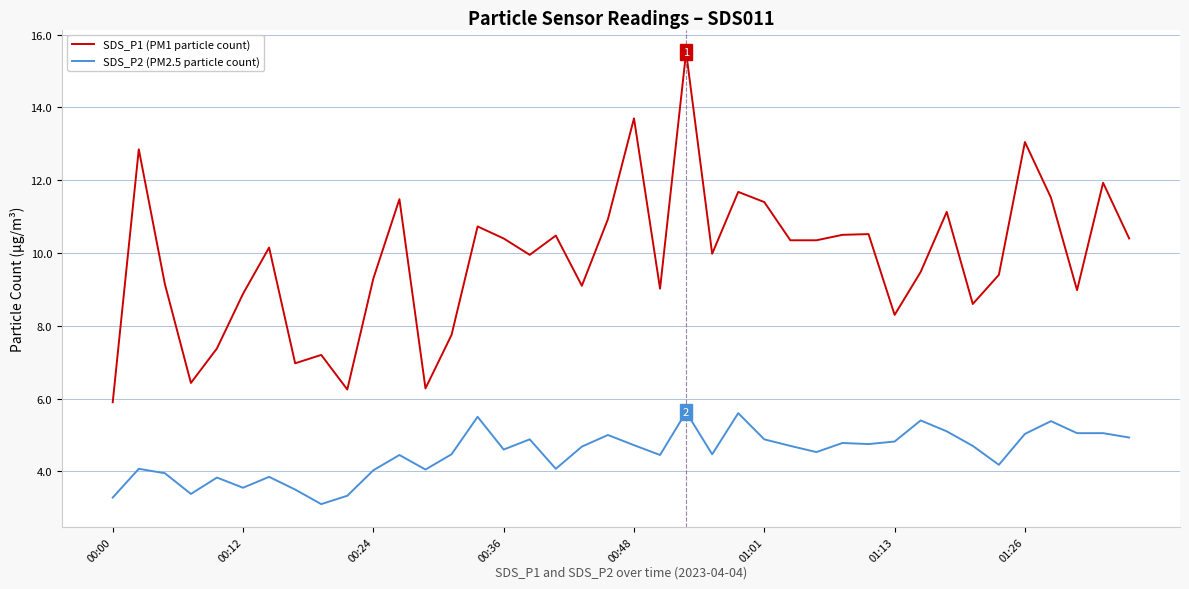

List the series in order of their overall mean, lowest first.

SDS_P2 (PM2.5 particle count), SDS_P1 (PM1 particle count)